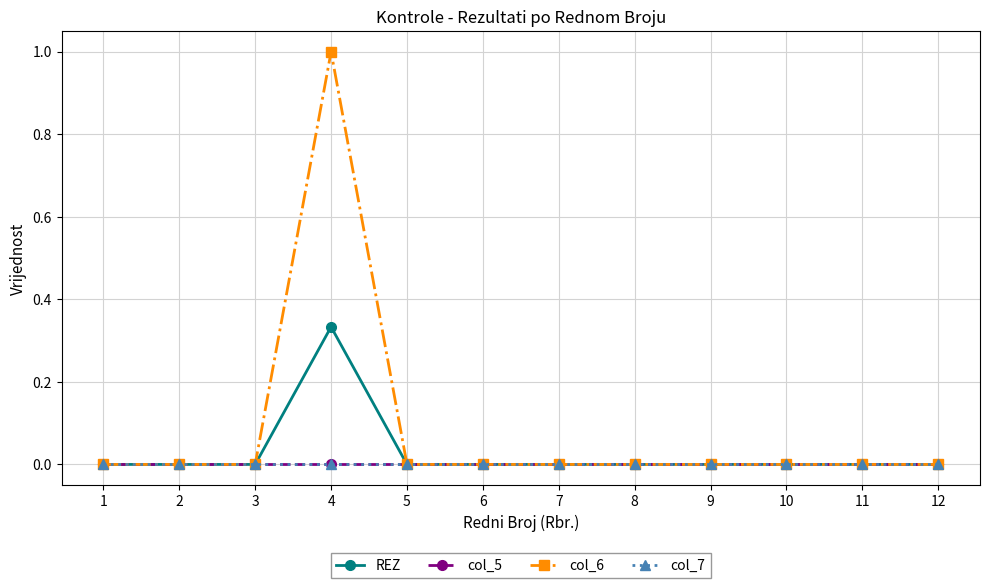

Is this an area chart (filled region under the line)?

No